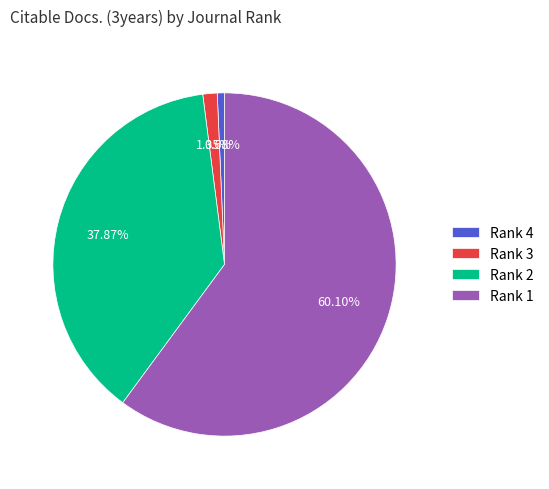

Rank the categories by value from lowest to highest.

Rank 4, Rank 3, Rank 2, Rank 1